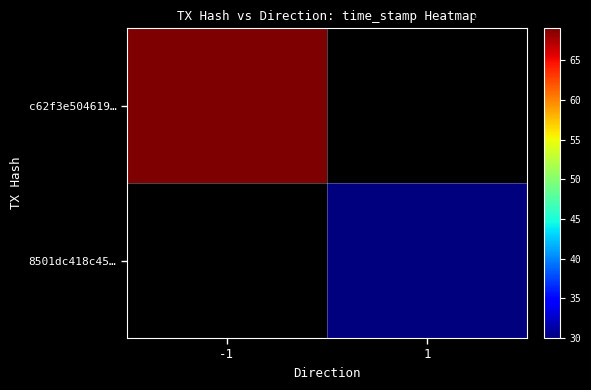

Rank the series by their maximum value, from lowest to highest.

8501dc418c45b3405ae747c0c8001eb4d9abaa6, c62f3e504619caeef70f26b0d546c698bb5482e